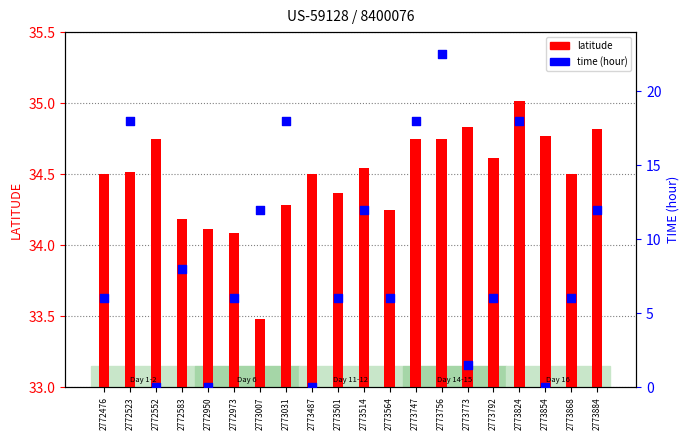

Which series has the widest spread of Y values?

time (hour)